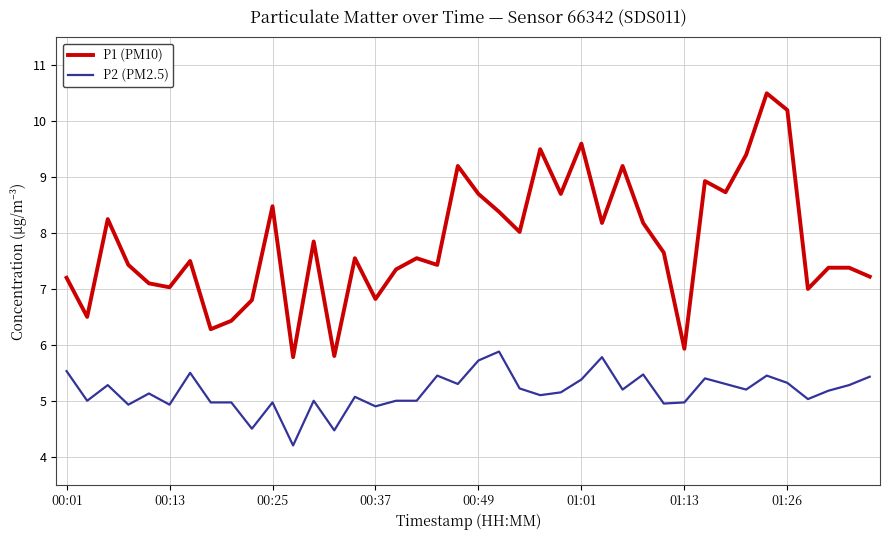

Which series has the widest spread of values?

P1 (PM10)